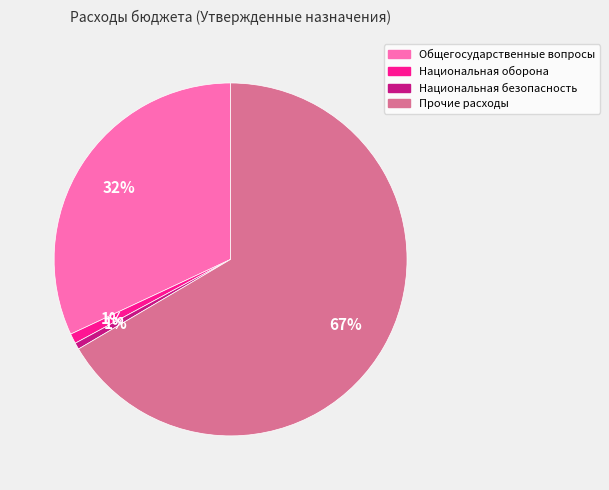

What is the largest slice in the pie chart?

Прочие расходы